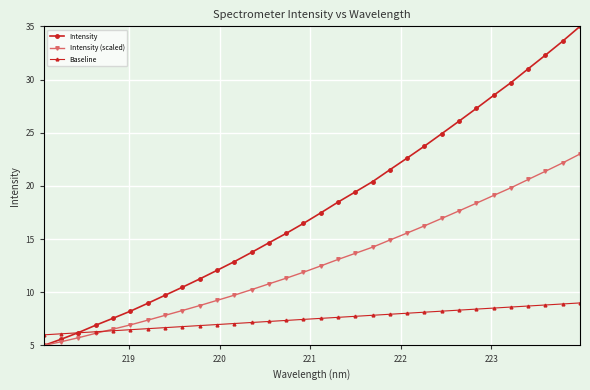

How many intersections are there between Baseline and Intensity?

1